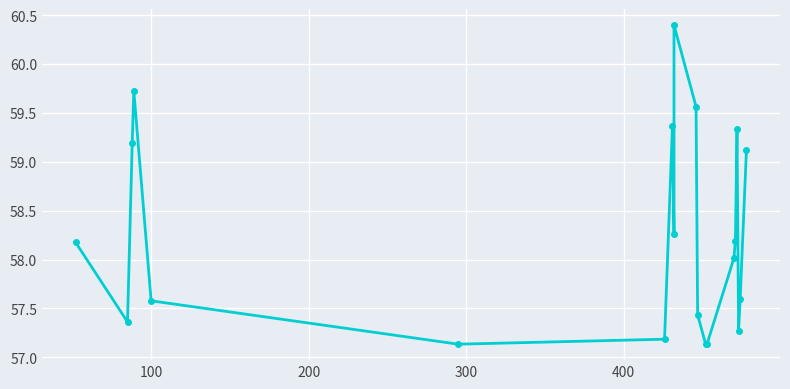

What is the difference between the second highest and minimum values?

2.6